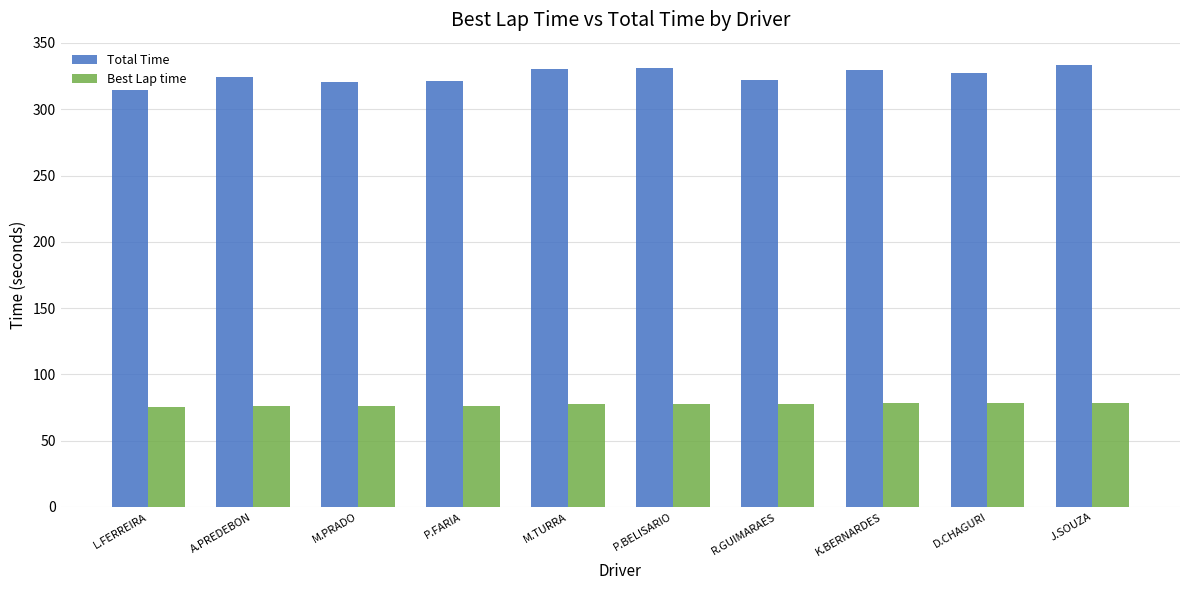

What is the sum of all Best Lap time values?

773.8